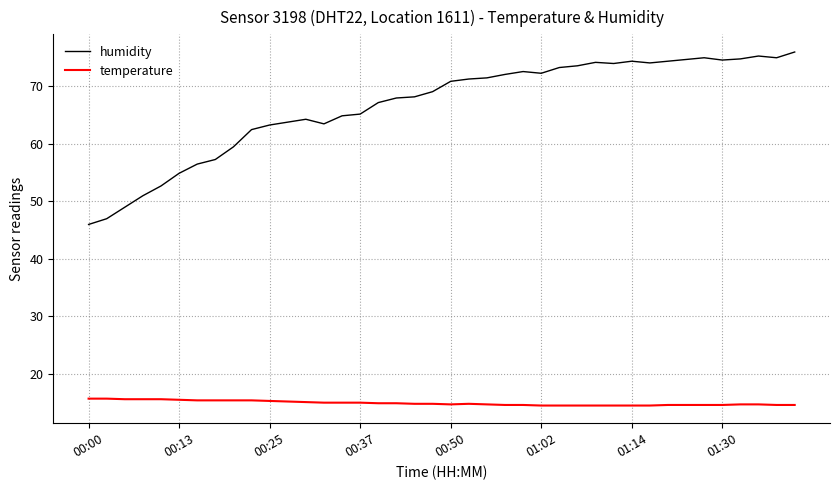

Rank the series by their average value, from highest to lowest.

humidity, temperature